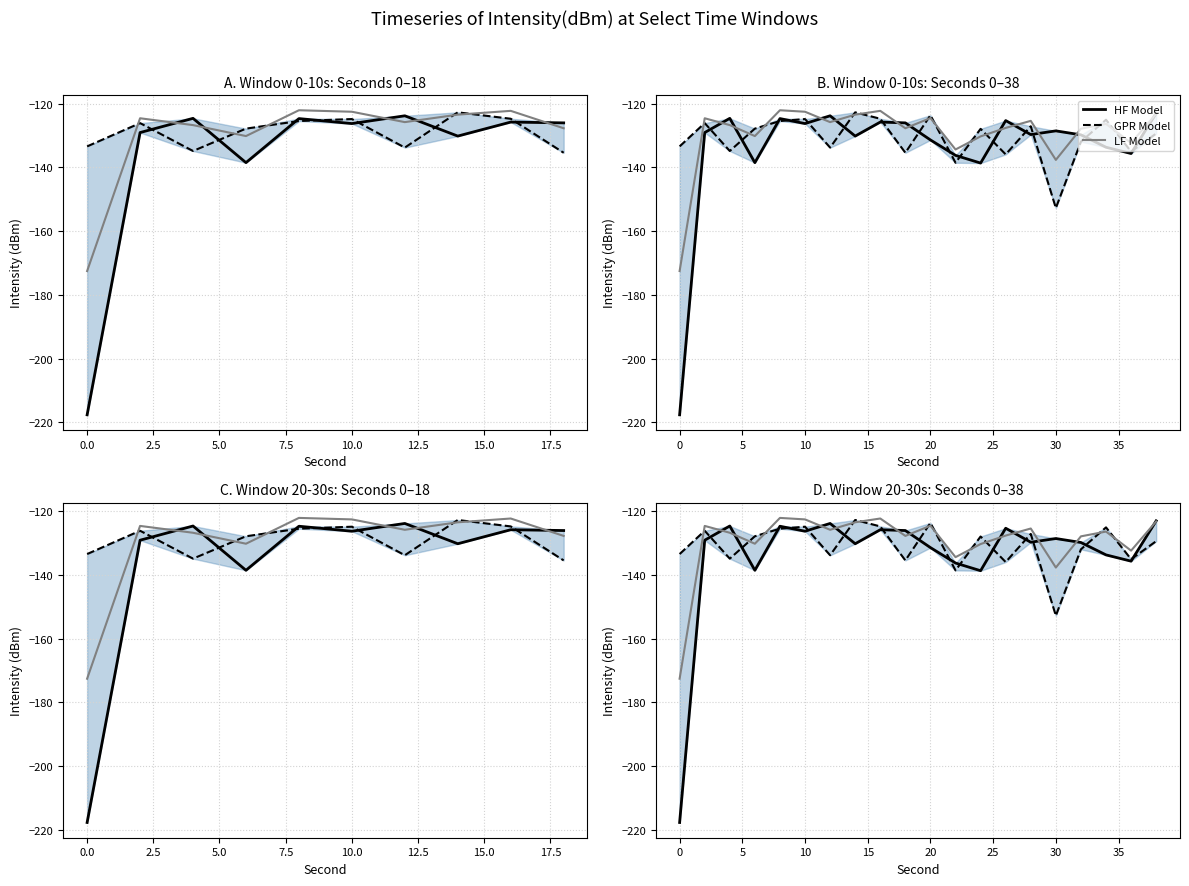

At how many categories does at least one series exceed -184?

20